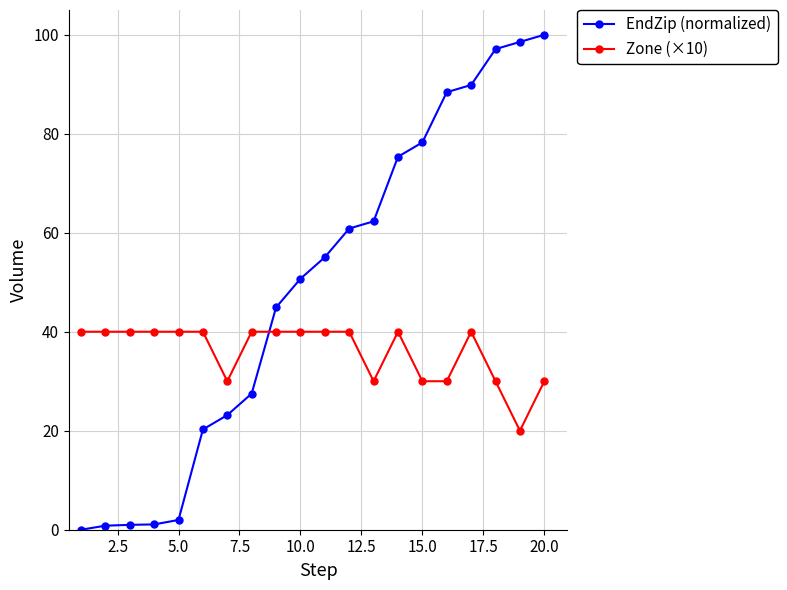

What is the value of the EndZip (normalized) point at the 14th from the left?

75.4